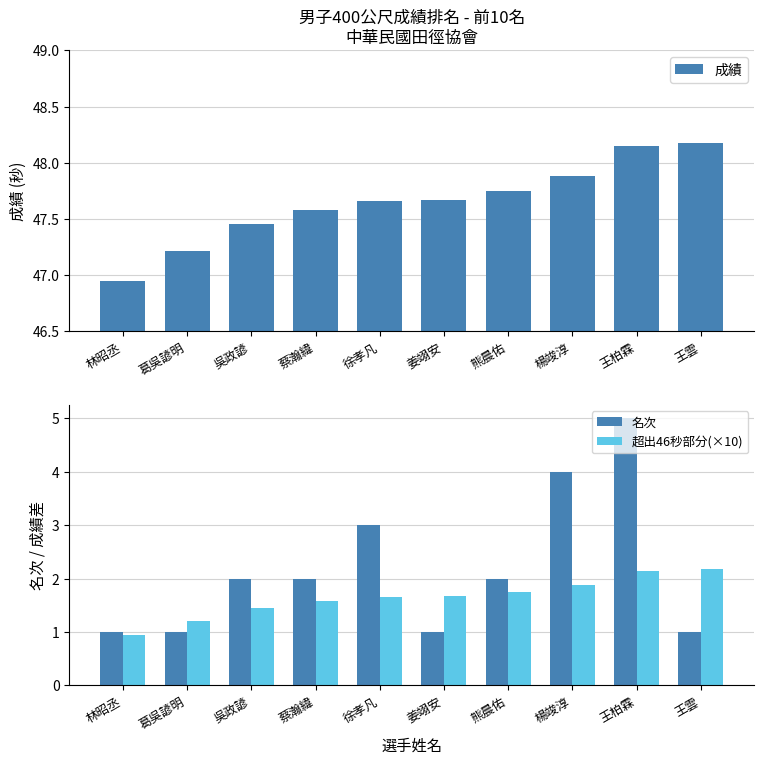

What position from the right is 徐孝凡?

6